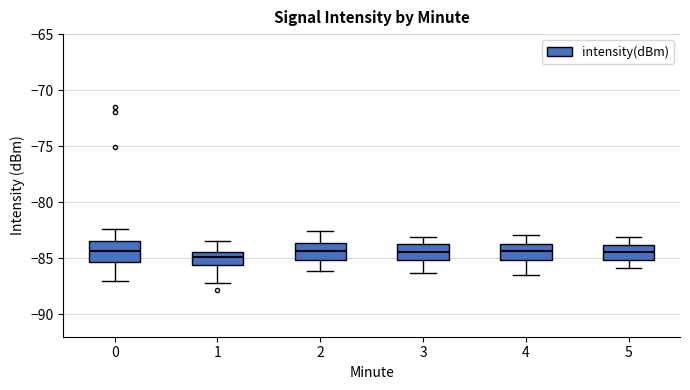

Where does the upper whisker of the box at x = 3 end on the y-axis? The values are not printed on the chart, so give them approximately, as read against the axis.

-83.0